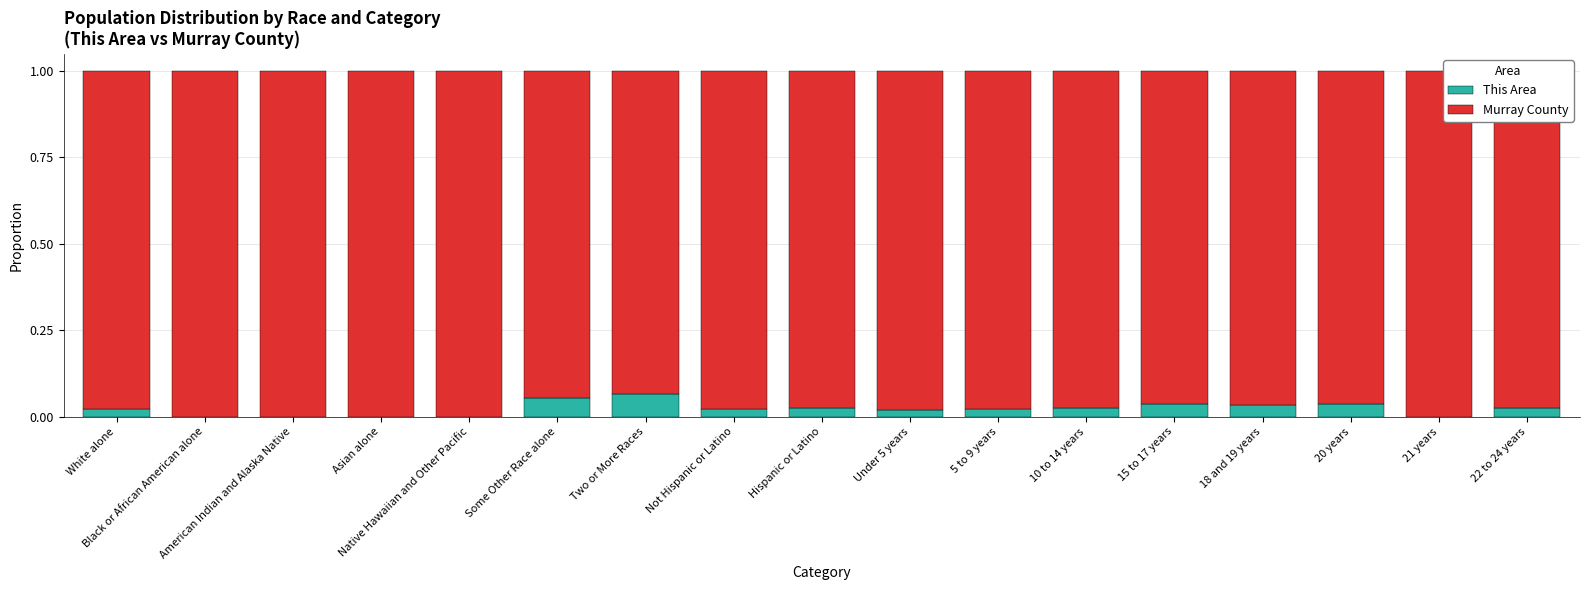

Is it true that This Area equals 0.0 at Not Hispanic or Latino?

True